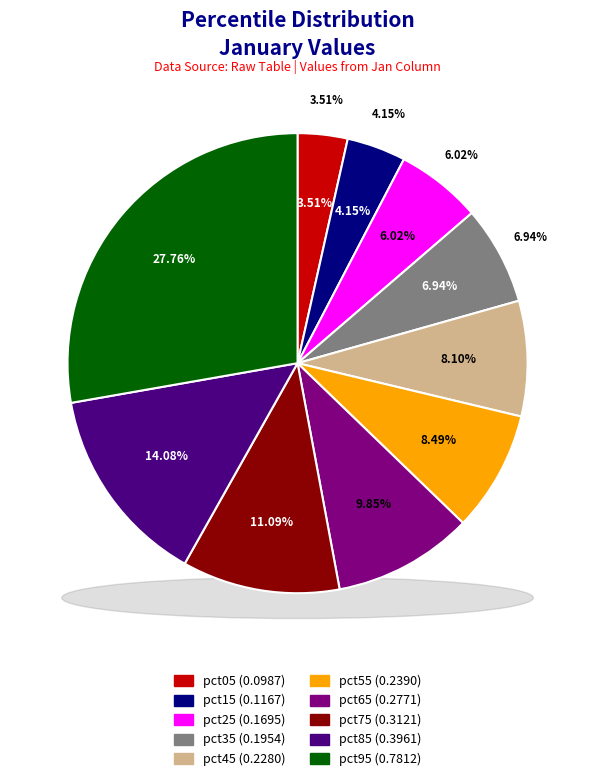

To the nearest percent, what is the difference between the pct75 and pct55 slice percentages?

3%